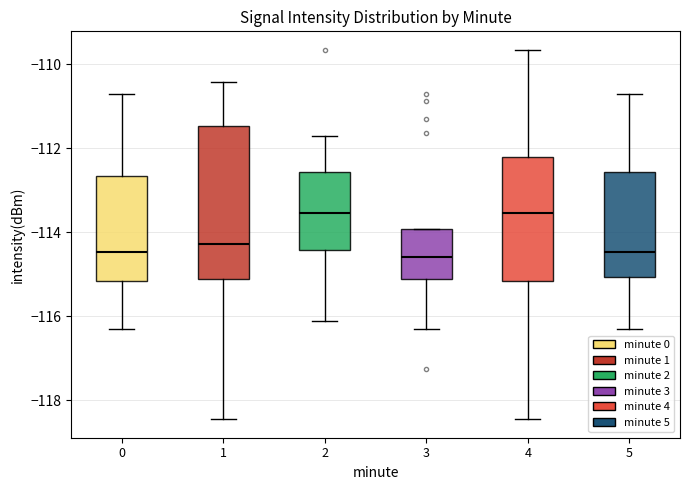

Which box is the tallest, from its lower edge to its upper edge?

1